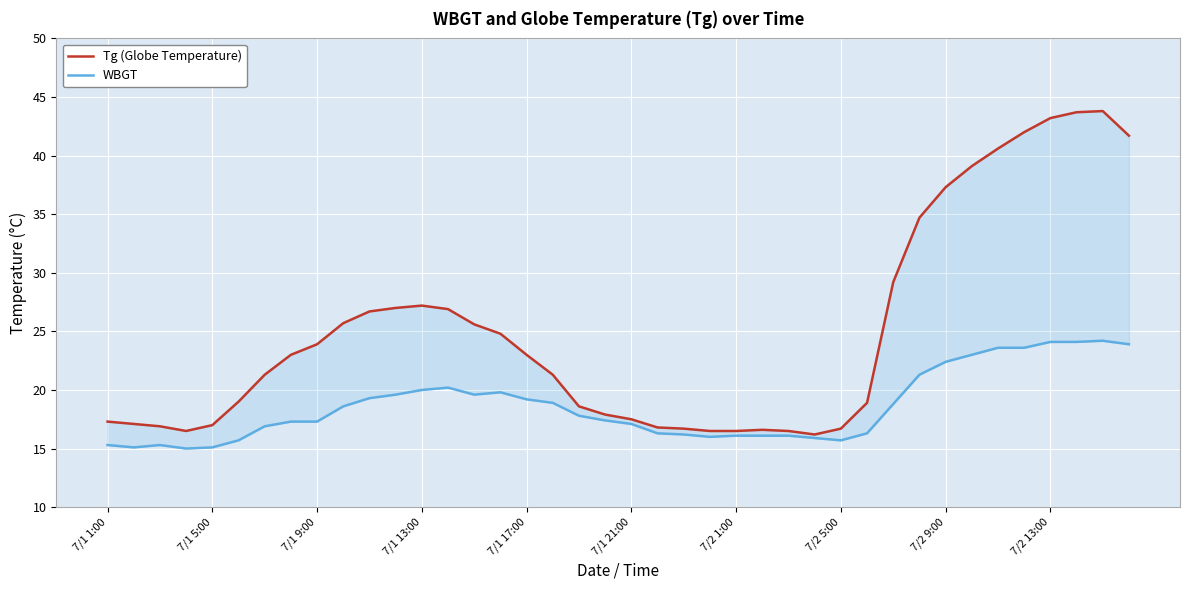

True or false: WBGT and Tg (Globe Temperature) intersect in this chart.

False